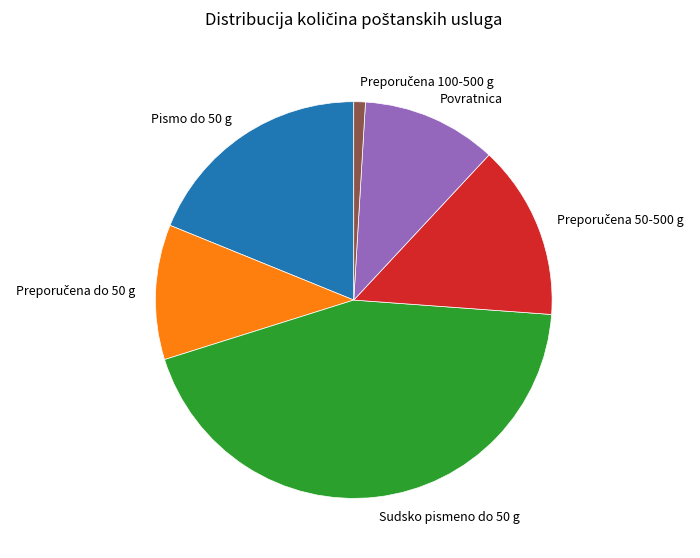

Which slice is the largest?

Sudsko pismeno do 50 g